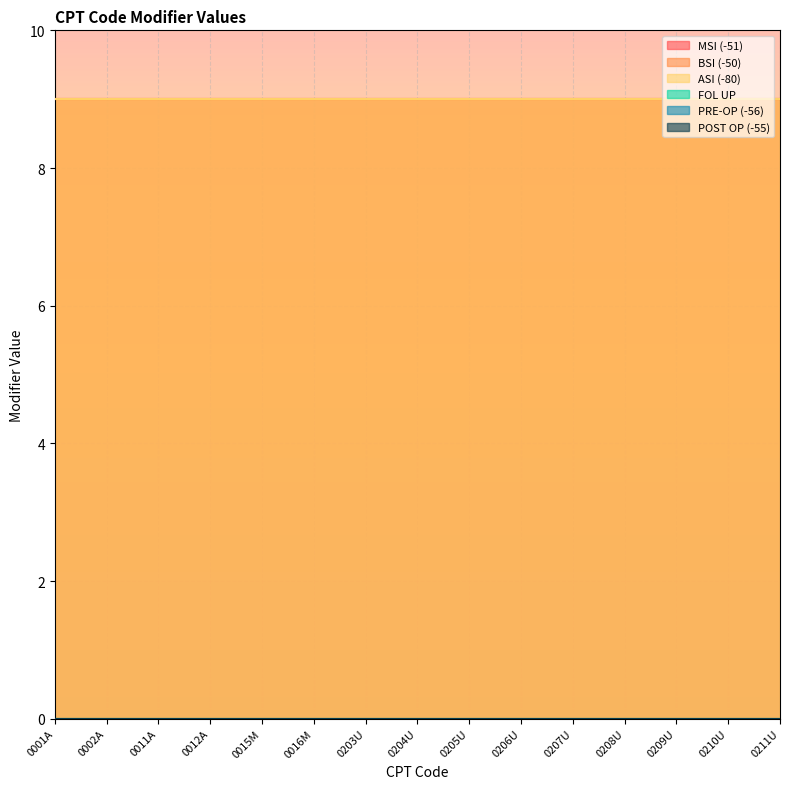

List the series in order of their peak value, highest first.

MSI (-51), BSI (-50), ASI (-80), FOL UP, PRE-OP (-56), POST OP (-55)